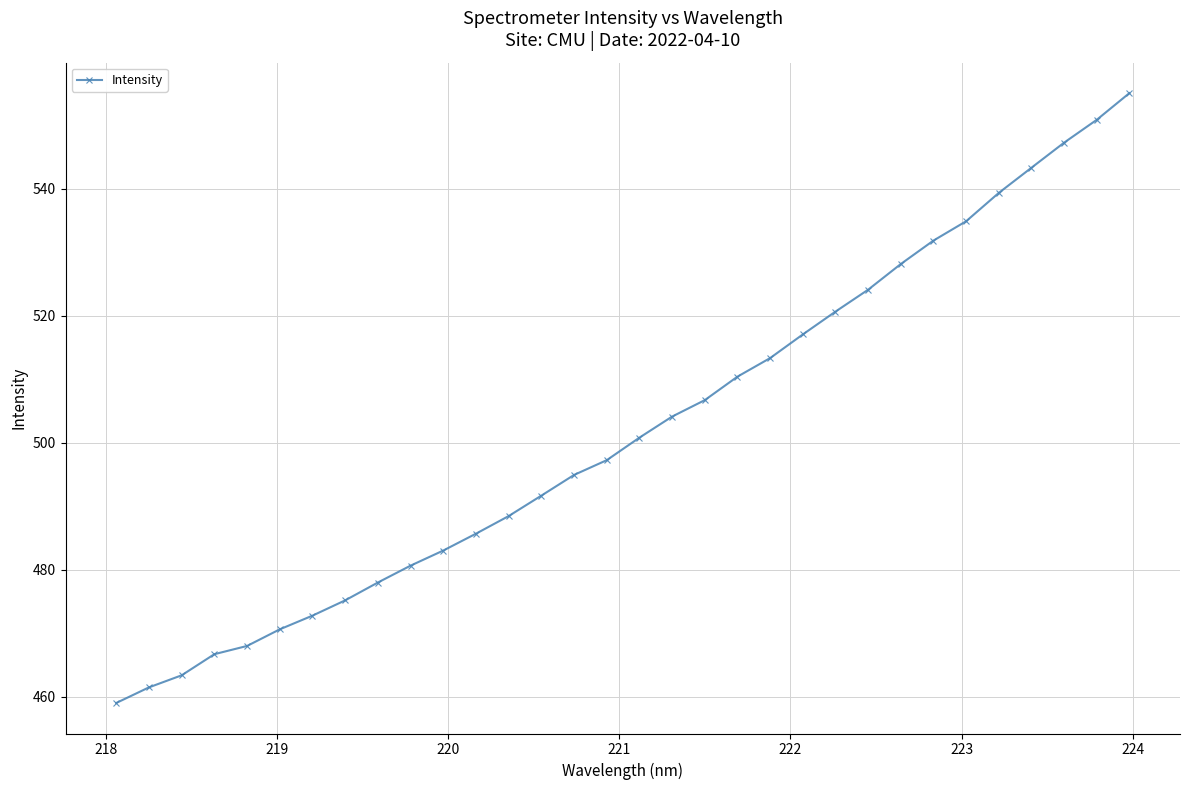

What is the maximum value shown in the chart?

555.1